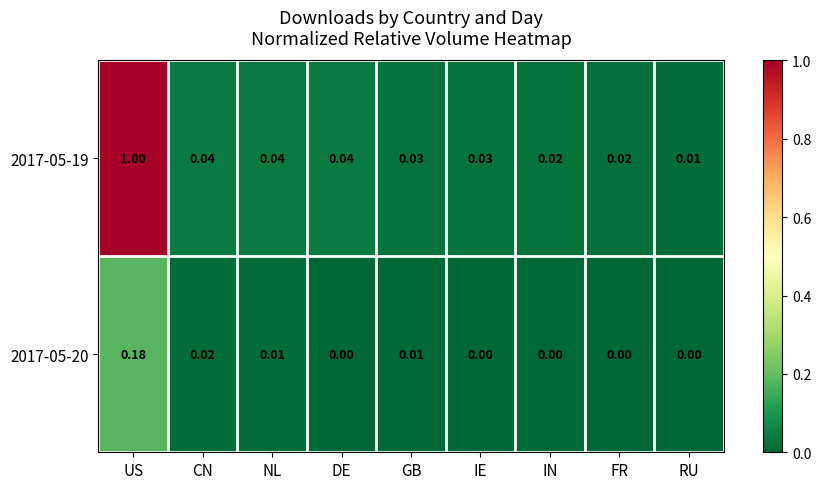

At which label is 2017-05-19 closest to 0?

RU